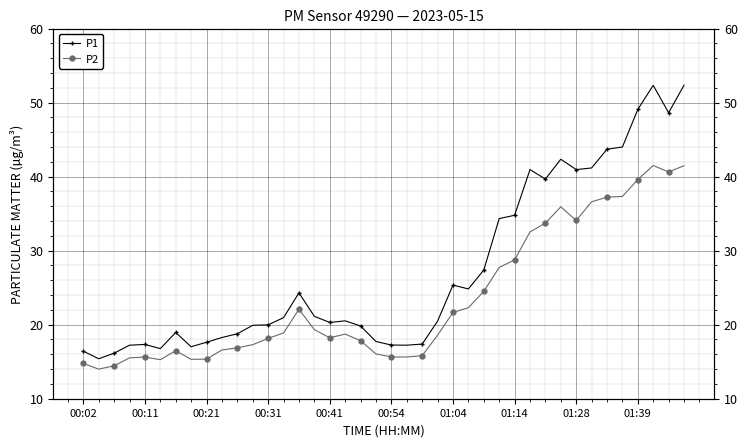

What are all the series names shown in the legend?

P1, P2